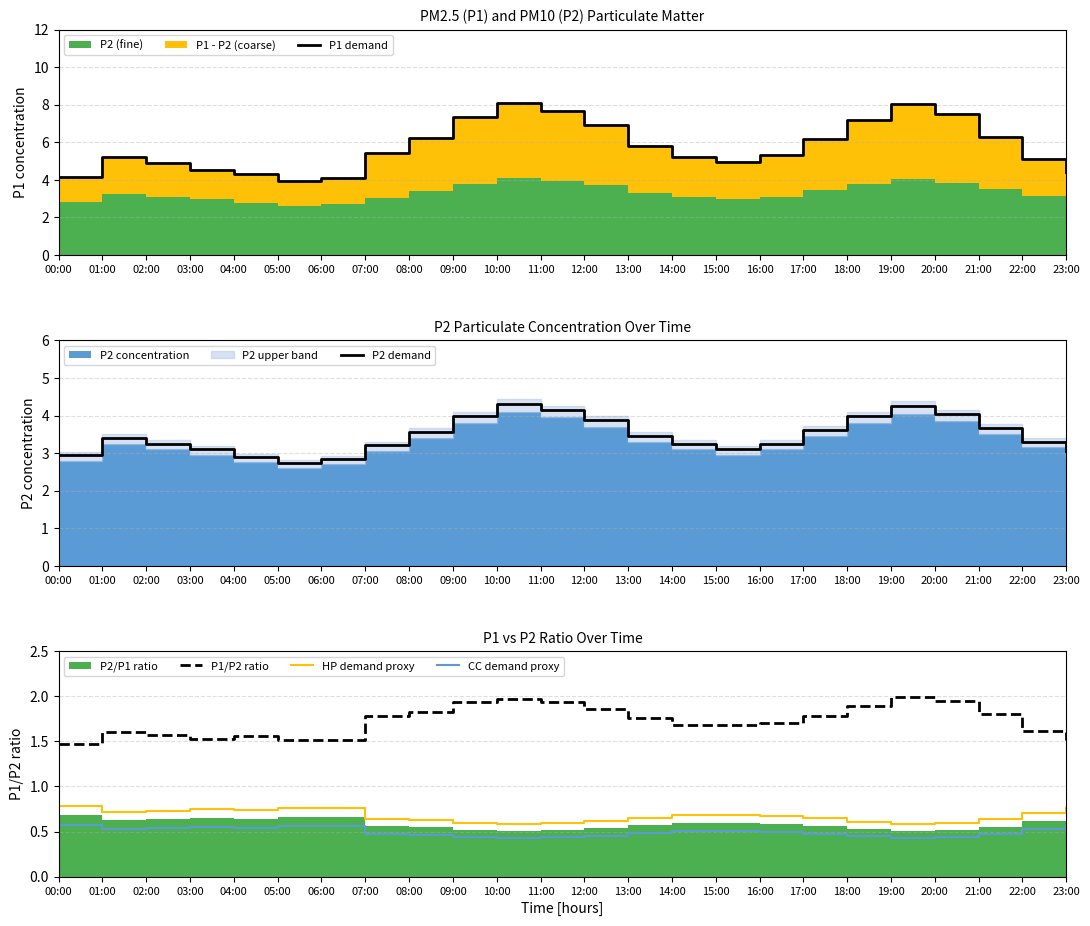

Reading right to left, extract all data points from this chart.

P1 demand: 23:00=4.4	22:00=5.1	21:00=6.3	20:00=7.5	19:00=8.1	18:00=7.2	17:00=6.2	16:00=5.3	15:00=5.0	14:00=5.2	13:00=5.8	12:00=6.9	11:00=7.7	10:00=8.1	09:00=7.3	08:00=6.2	07:00=5.5	06:00=4.1	05:00=4.0	04:00=4.3	03:00=4.5	02:00=4.9	01:00=5.2	00:00=4.1
P2 demand: 23:00=3.0	22:00=3.3	21:00=3.7	20:00=4.0	19:00=4.3	18:00=4.0	17:00=3.6	16:00=3.3	15:00=3.1	14:00=3.3	13:00=3.5	12:00=3.9	11:00=4.1	10:00=4.3	09:00=4.0	08:00=3.6	07:00=3.2	06:00=2.8	05:00=2.7	04:00=2.9	03:00=3.1	02:00=3.3	01:00=3.4	00:00=2.9
P1/P2 ratio: 23:00=1.5	22:00=1.6	21:00=1.8	20:00=1.9	19:00=2.0	18:00=1.9	17:00=1.8	16:00=1.7	15:00=1.7	14:00=1.7	13:00=1.8	12:00=1.9	11:00=1.9	10:00=2.0	09:00=1.9	08:00=1.8	07:00=1.8	06:00=1.5	05:00=1.5	04:00=1.6	03:00=1.5	02:00=1.6	01:00=1.6	00:00=1.5
HP demand proxy: 23:00=0.8	22:00=0.7	21:00=0.6	20:00=0.6	19:00=0.6	18:00=0.6	17:00=0.6	16:00=0.7	15:00=0.7	14:00=0.7	13:00=0.7	12:00=0.6	11:00=0.6	10:00=0.6	09:00=0.6	08:00=0.6	07:00=0.6	06:00=0.8	05:00=0.8	04:00=0.7	03:00=0.8	02:00=0.7	01:00=0.7	00:00=0.8
CC demand proxy: 23:00=0.6	22:00=0.5	21:00=0.5	20:00=0.4	19:00=0.4	18:00=0.4	17:00=0.5	16:00=0.5	15:00=0.5	14:00=0.5	13:00=0.5	12:00=0.5	11:00=0.4	10:00=0.4	09:00=0.4	08:00=0.5	07:00=0.5	06:00=0.6	05:00=0.6	04:00=0.5	03:00=0.6	02:00=0.5	01:00=0.5	00:00=0.6